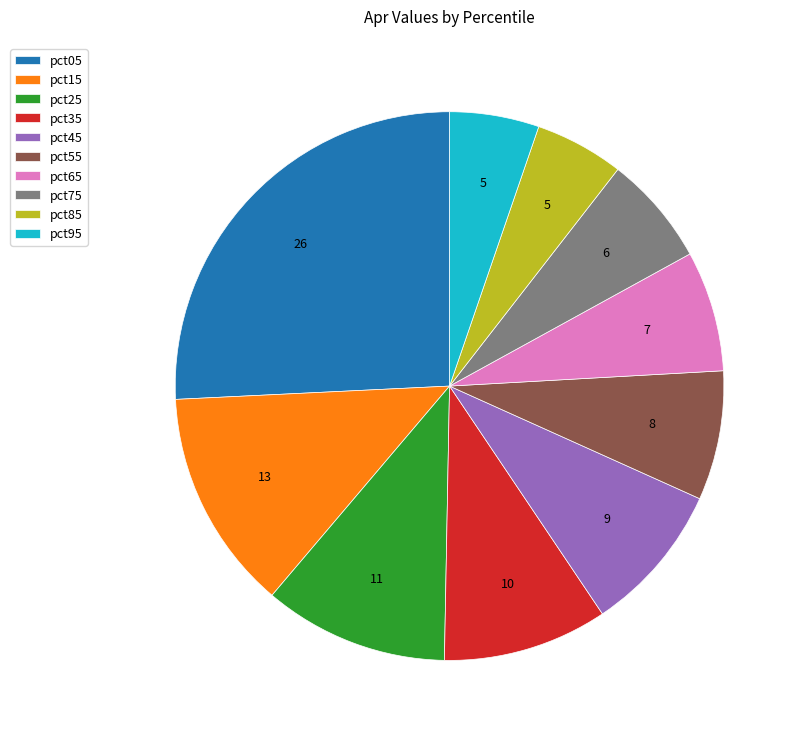

True or false: pct85 accounts for 1% of the total.

False